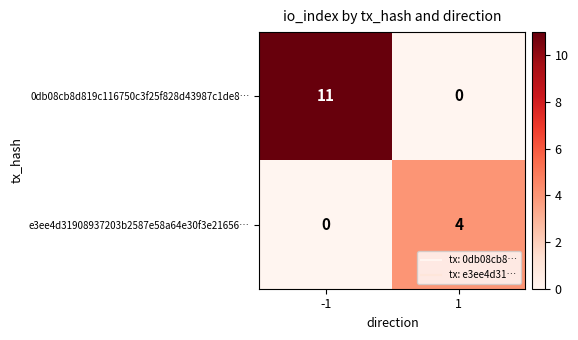

Rank the series by their average value, from lowest to highest.

e3ee4d31908937203b2587e58a64e30f3e21656…, 0db08cb8d819c116750c3f25f828d43987c1de8…